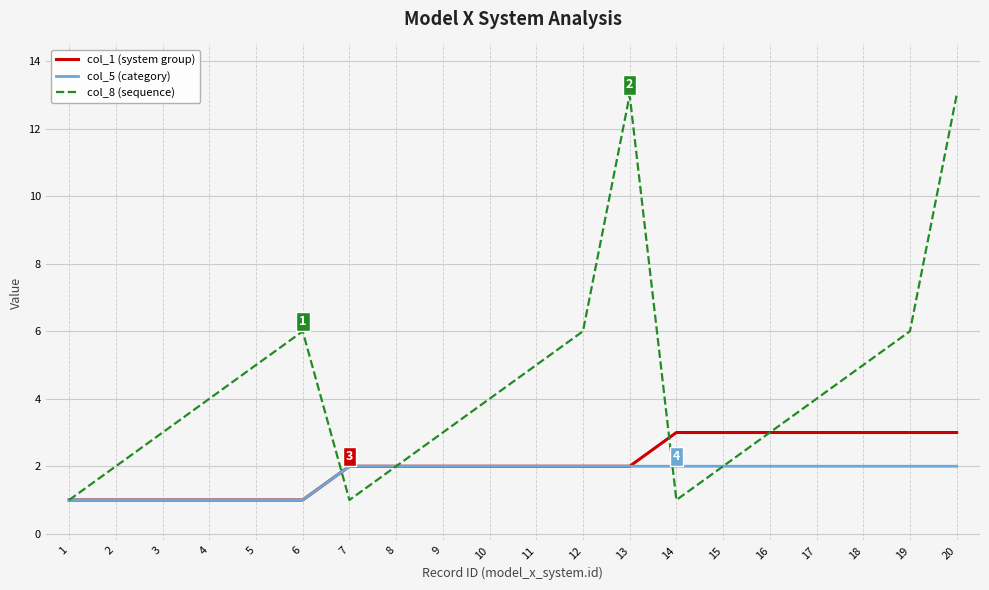

The col_5 (category) series shows 2 at 8. True or false?

True